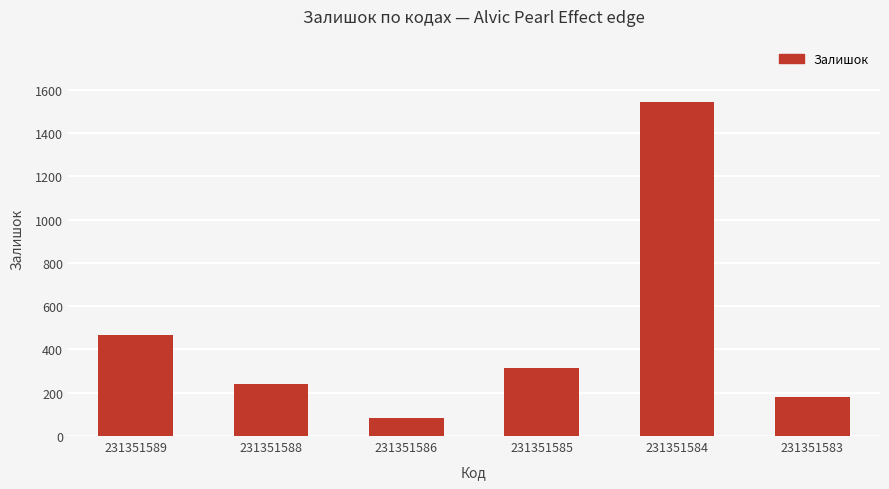

What is the smallest value displayed?

81